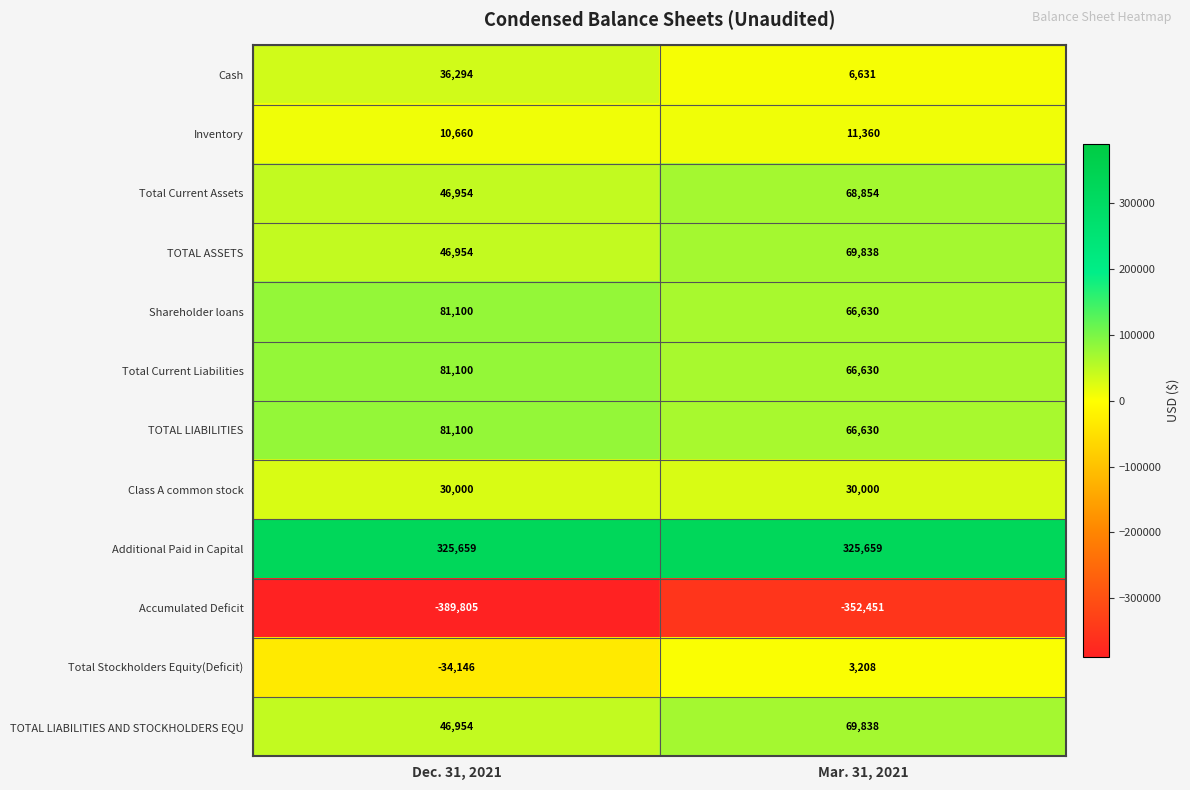

What is the sum of all Total Current Liabilities values?

147730